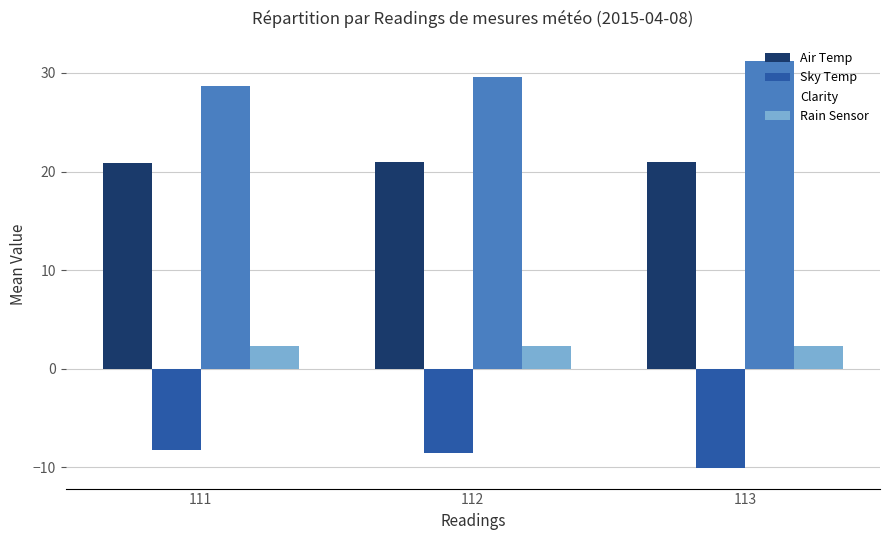

What is the average value of the Sky Temp series?

-9.0